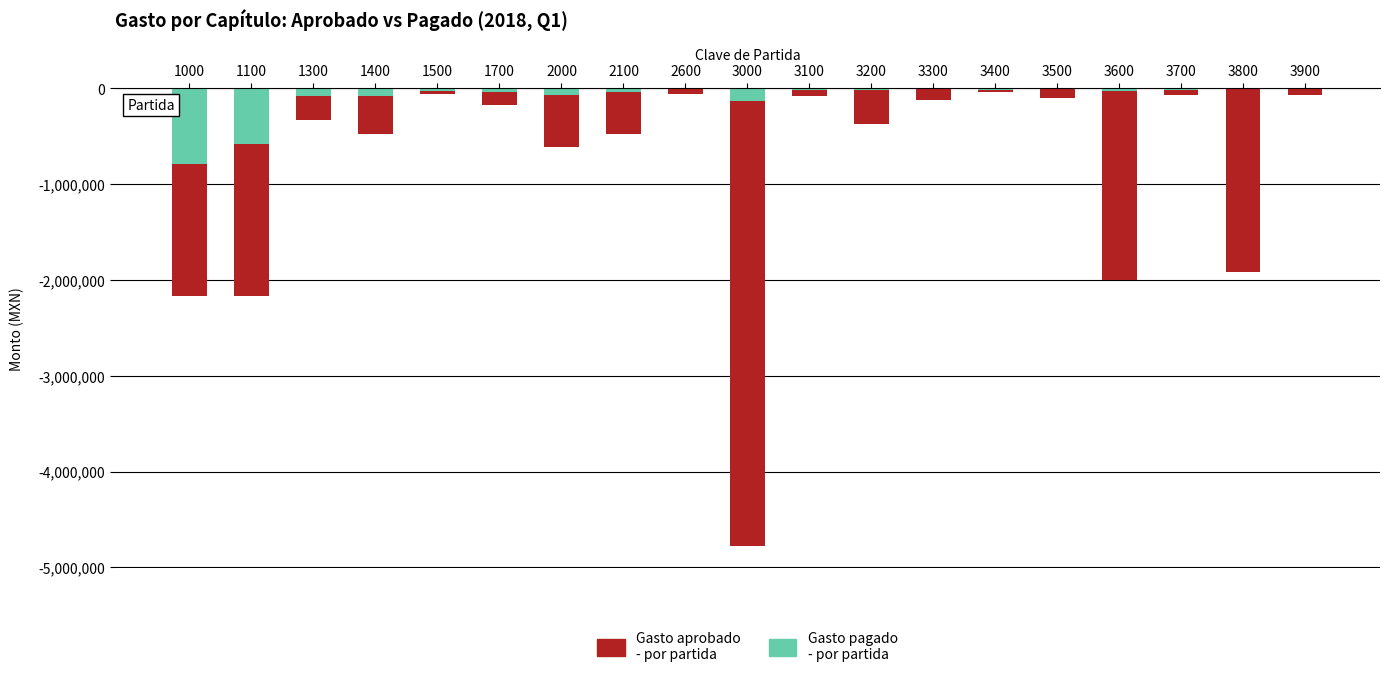

List the series in order of their peak value, lowest first.

Gasto aprobado
- por partida, Gasto pagado
- por partida